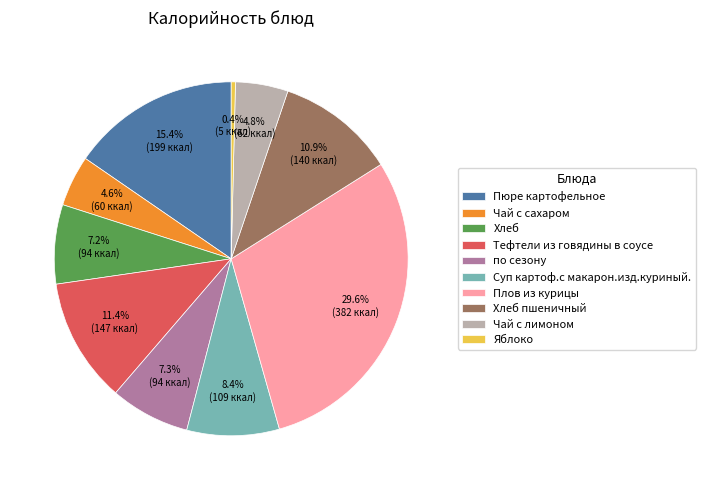

What percentage is the Чай с сахаром slice, to the nearest percent?

5%